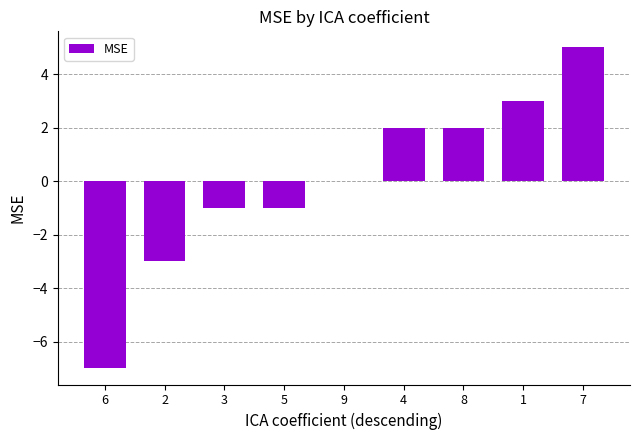

What is the change in value from 6 to 7?

+12